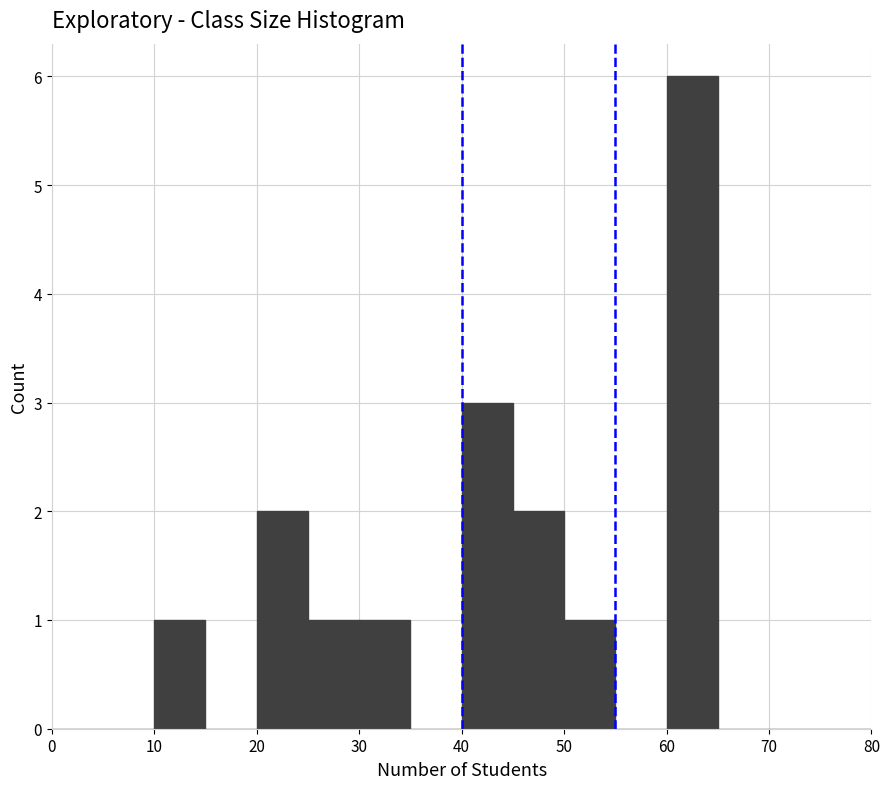

Reading left to right, transcribe this chart: for each bar, give the range it covers on the x-axis and its height. The values are not printed on the chart, so give them approximately, as read against the axis.

0 to 5: 0
5 to 10: 0
10 to 15: 1
15 to 20: 0
20 to 25: 2
25 to 30: 1
30 to 35: 1
35 to 40: 0
40 to 45: 3
45 to 50: 2
50 to 55: 1
55 to 60: 0
60 to 65: 6
65 to 70: 0
70 to 75: 0
75 to 80: 0